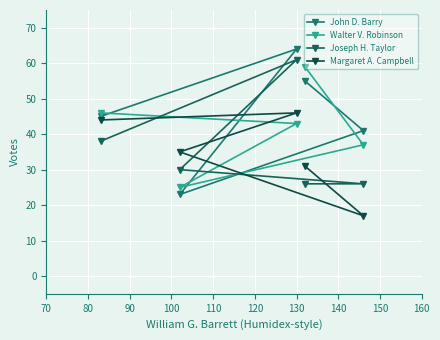

True or false: Walter V. Robinson has a value of 16 at 60.

False